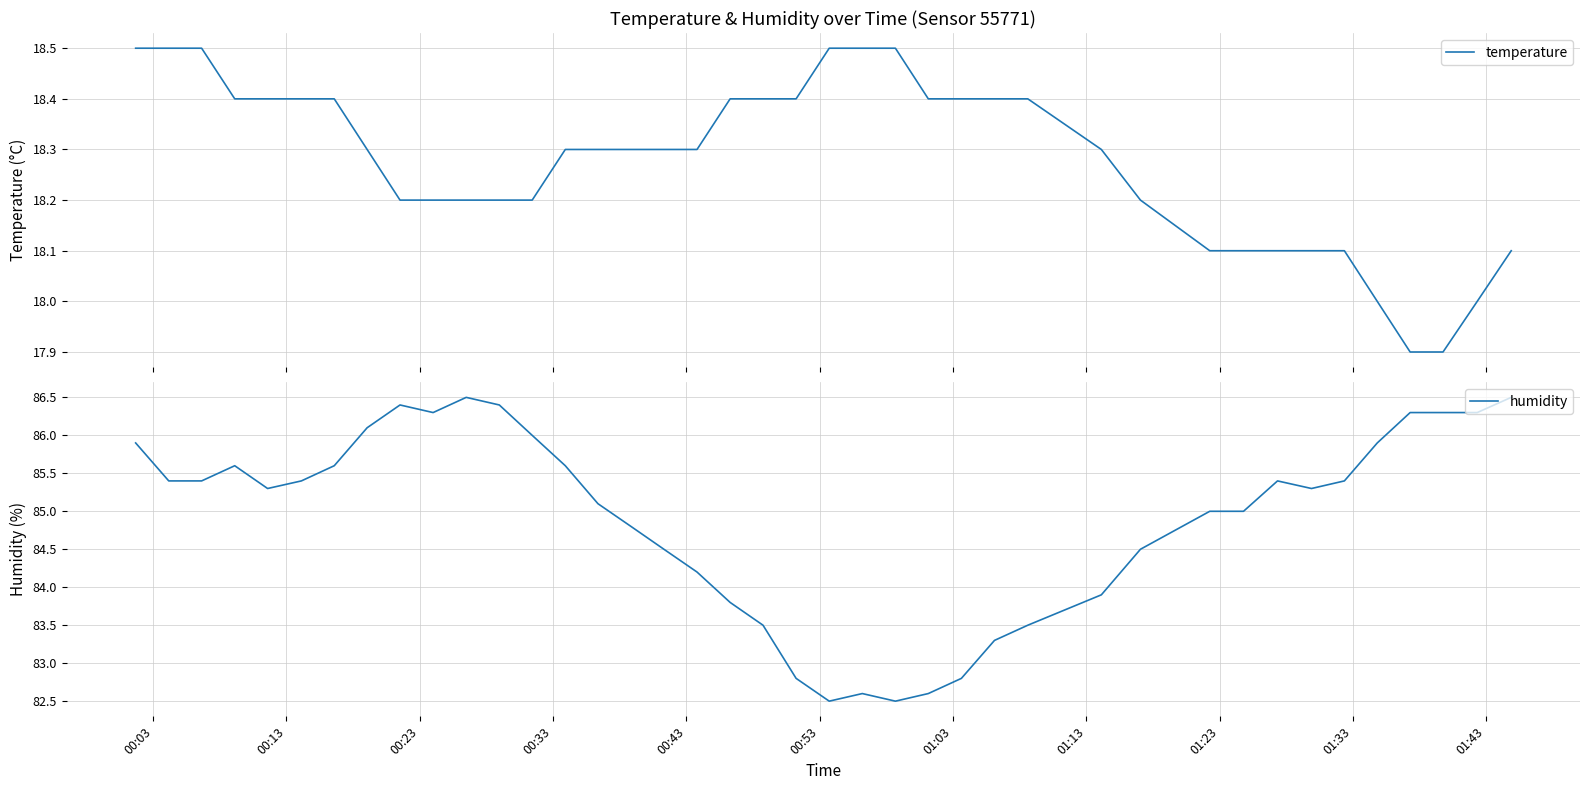

True or false: humidity and temperature intersect in this chart.

False